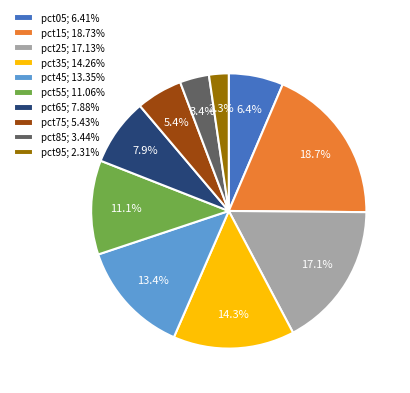

Count the number of slices in the pie.

10